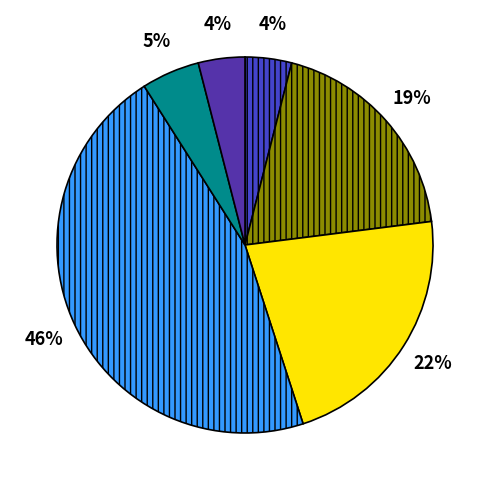

How many slices are in this pie chart?

6